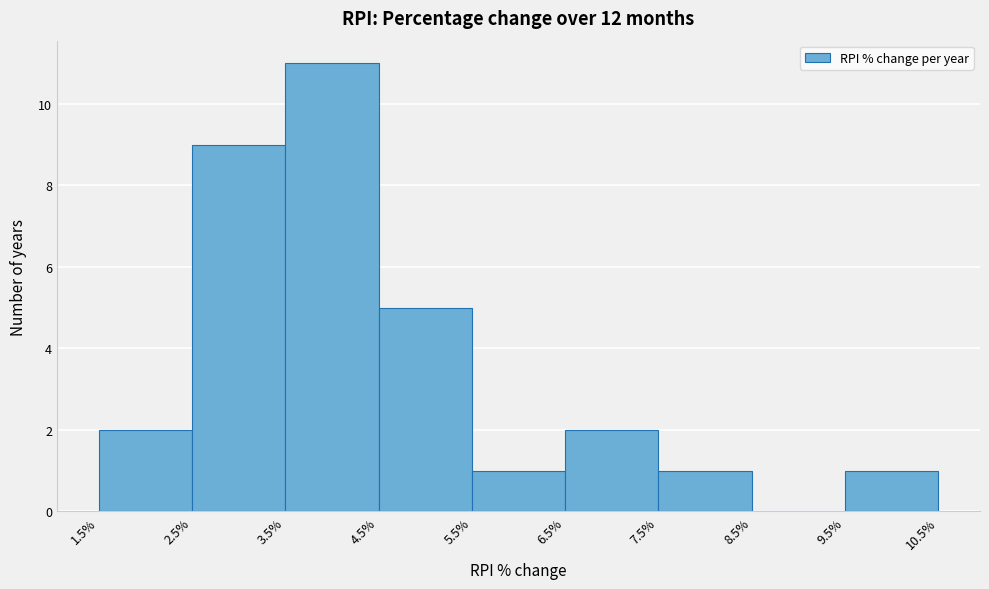

Reading left to right, transcribe this chart: for each bar, give the range it covers on the x-axis and its height. The values are not printed on the chart, so give them approximately, as read against the axis.

1.5% to 2.5%: 2
2.5% to 3.5%: 9
3.5% to 4.5%: 11
4.5% to 5.5%: 5
5.5% to 6.5%: 1
6.5% to 7.5%: 2
7.5% to 8.5%: 1
8.5% to 9.5%: 0
9.5% to 10.5%: 1